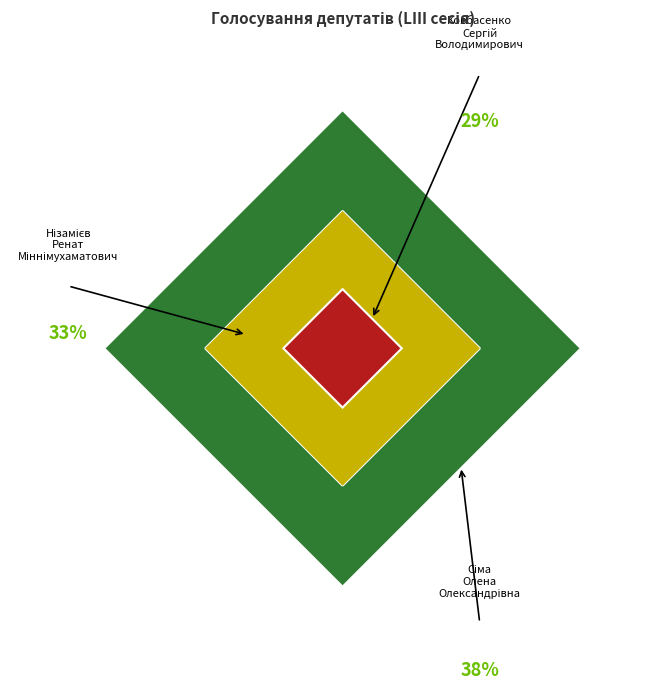

The Нізамієв Ренат slice represents 33% of the pie. True or false?

True